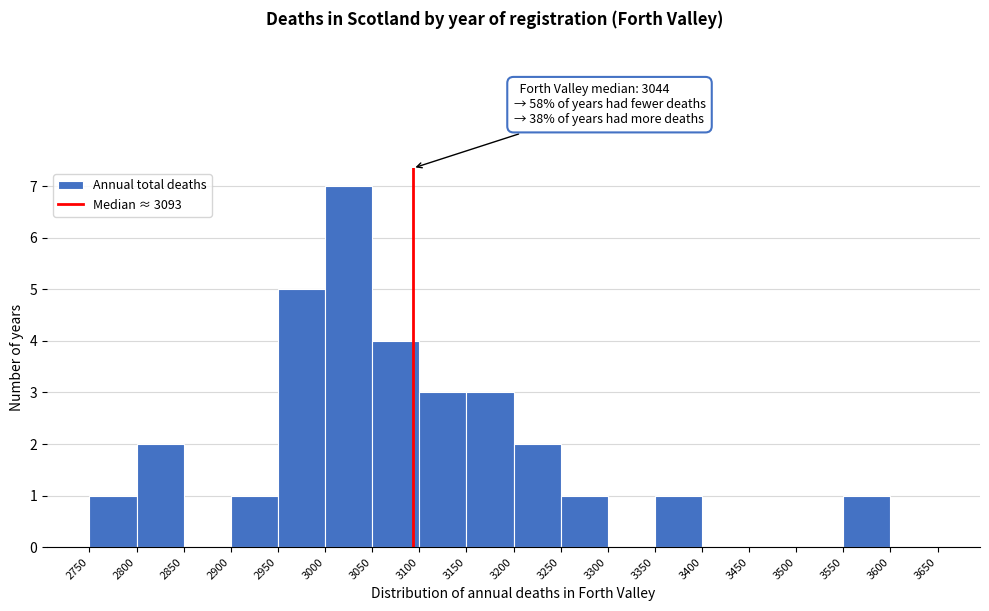

Which range on the x-axis has the tallest bar?

3000 to 3050